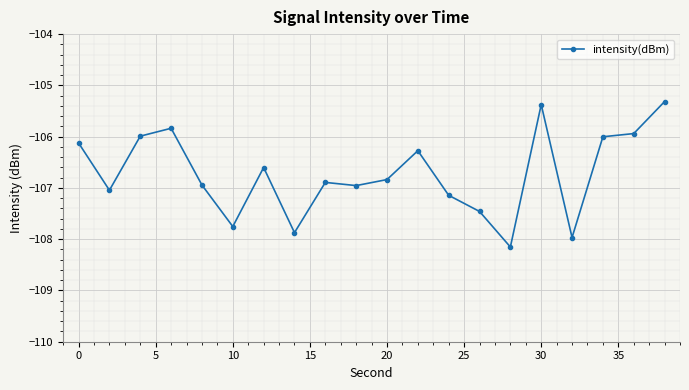

What is the smallest value displayed?

-108.2